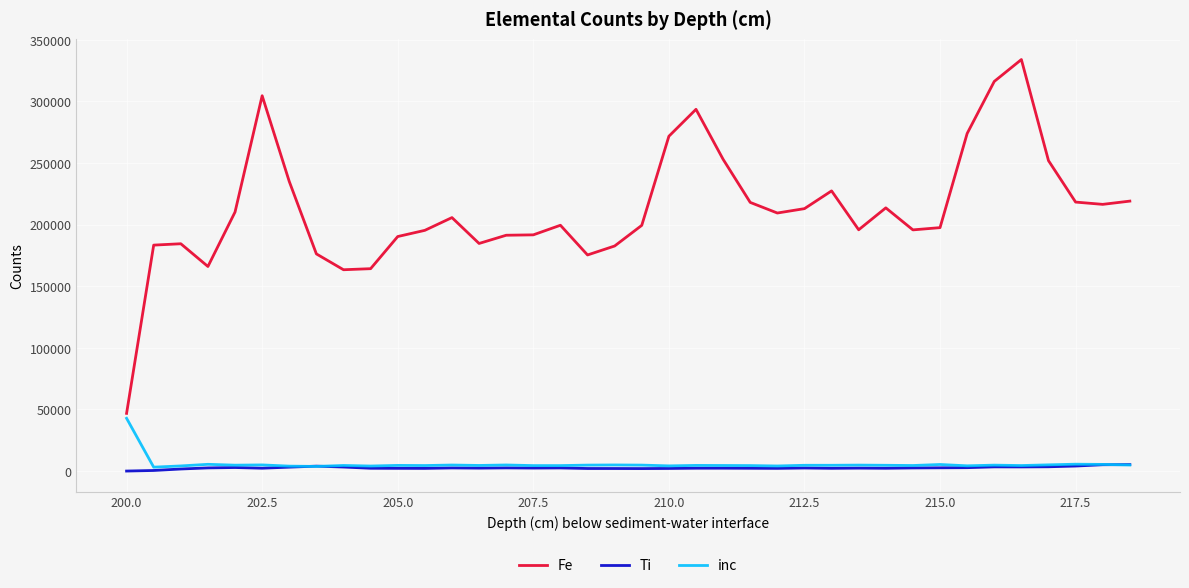

True or false: Ti and Fe intersect in this chart.

False